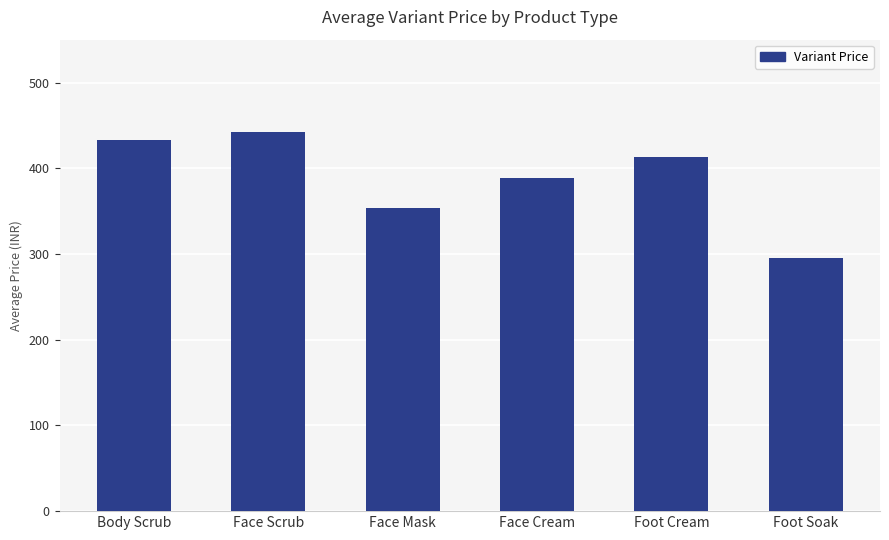

Where is the data nearest to the value 368?

Face Mask